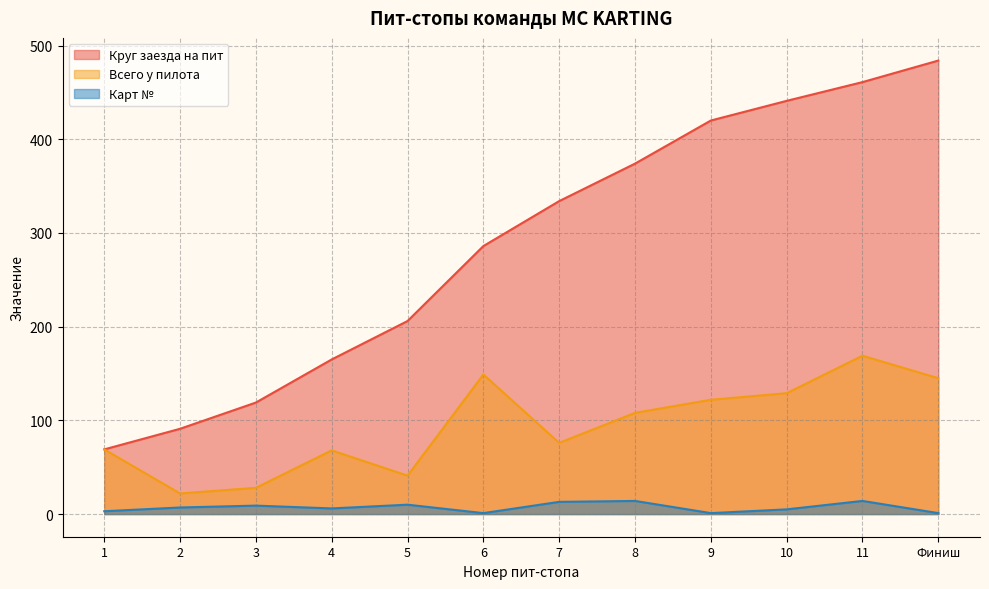

Where is Круг заезда на пит nearest to the value 276?

6